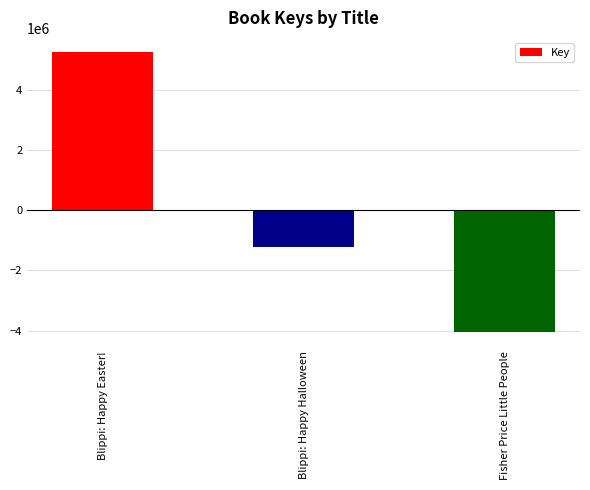

What is the value of the 1st bar from the left?

5269008.3